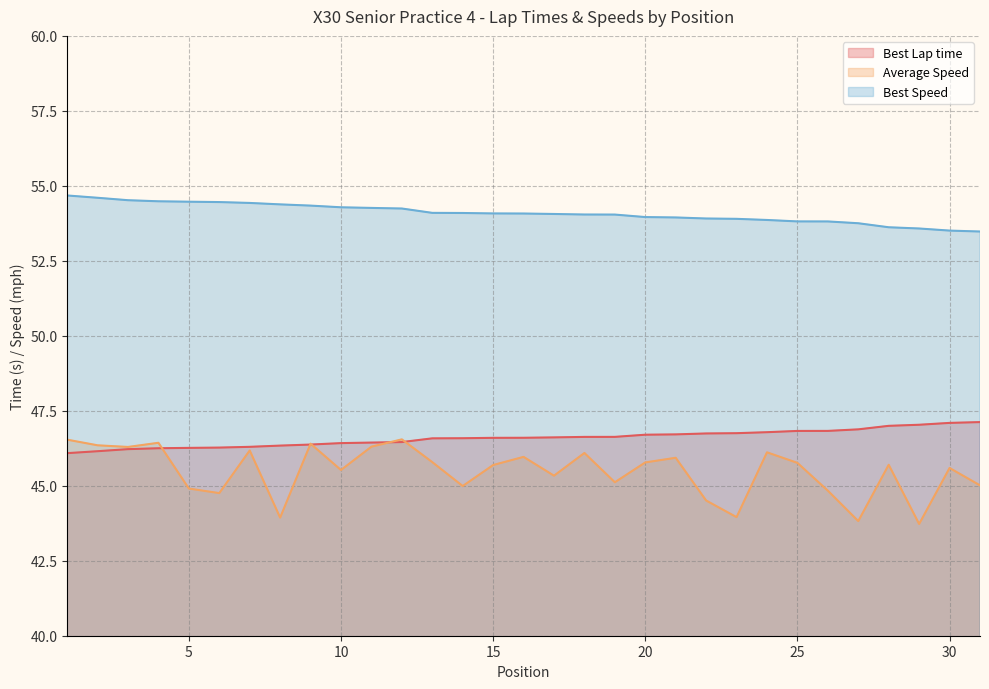

At 10, list the series in order from smallest to largest.

Average Speed, Best Lap time, Best Speed